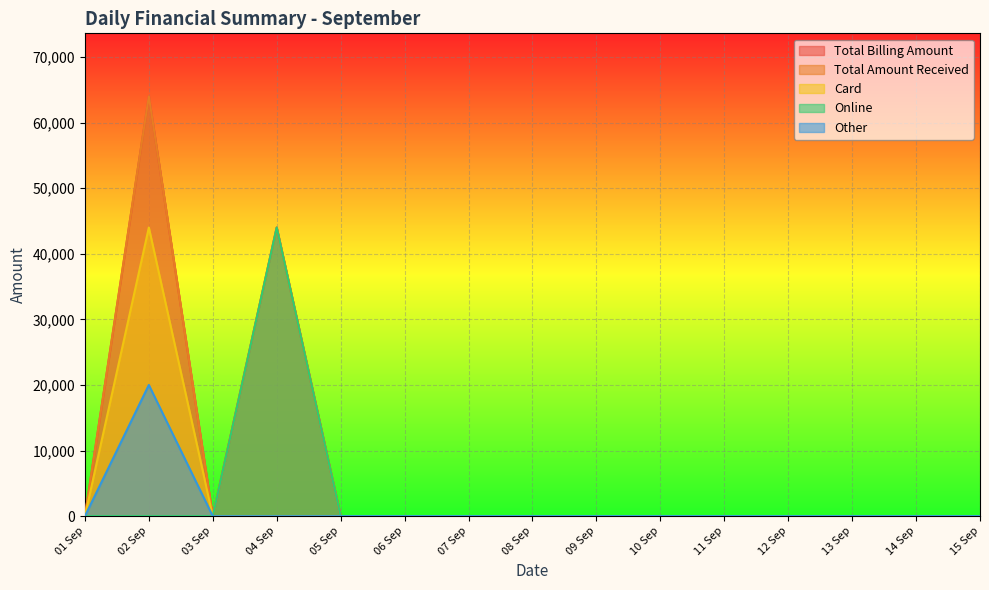

What are all the series names shown in the legend?

Total Billing Amount, Total Amount Received, Card, Online, Other